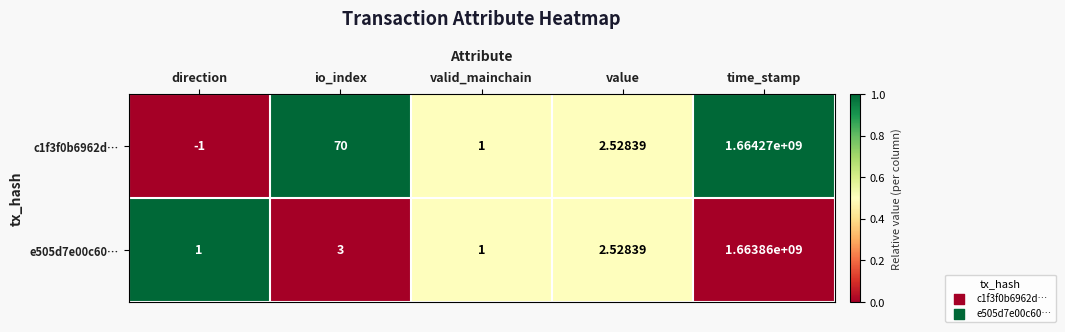

What is the maximum value shown in the chart?

1664270000.0